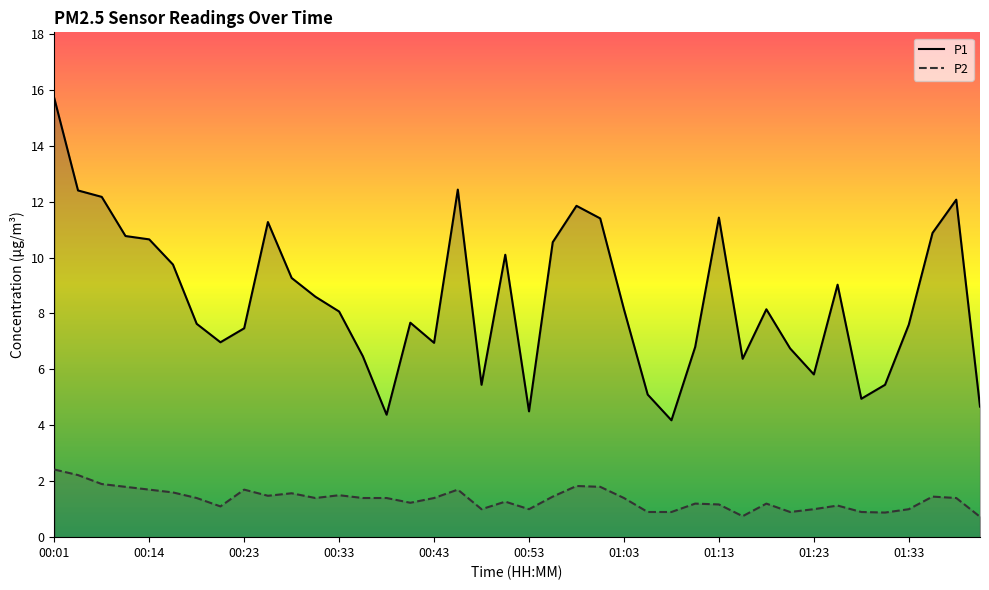

How many lines are shown in the chart?

2